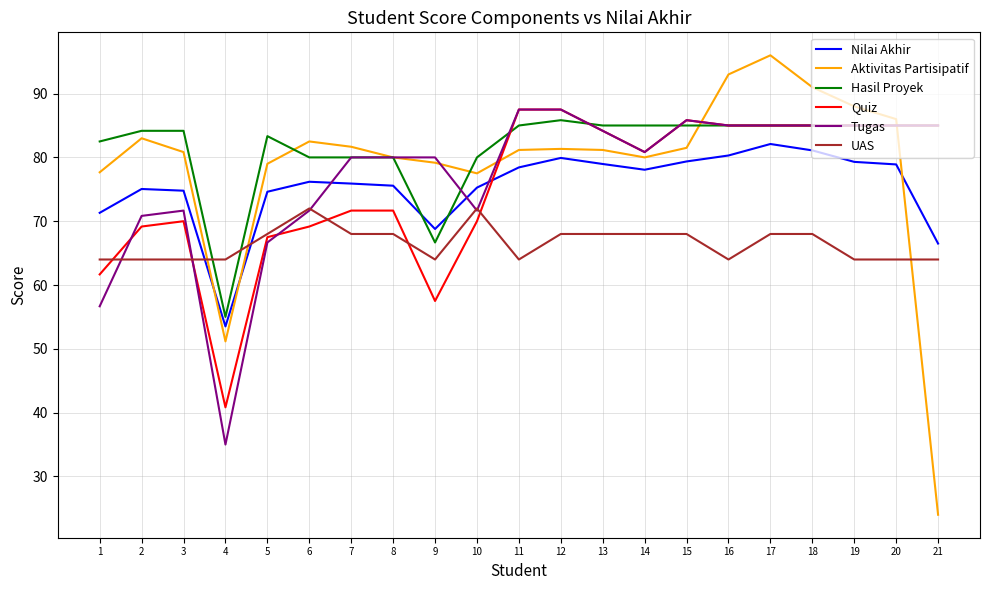

Which series ends up on top after the final intersection of Nilai Akhir and UAS?

Nilai Akhir